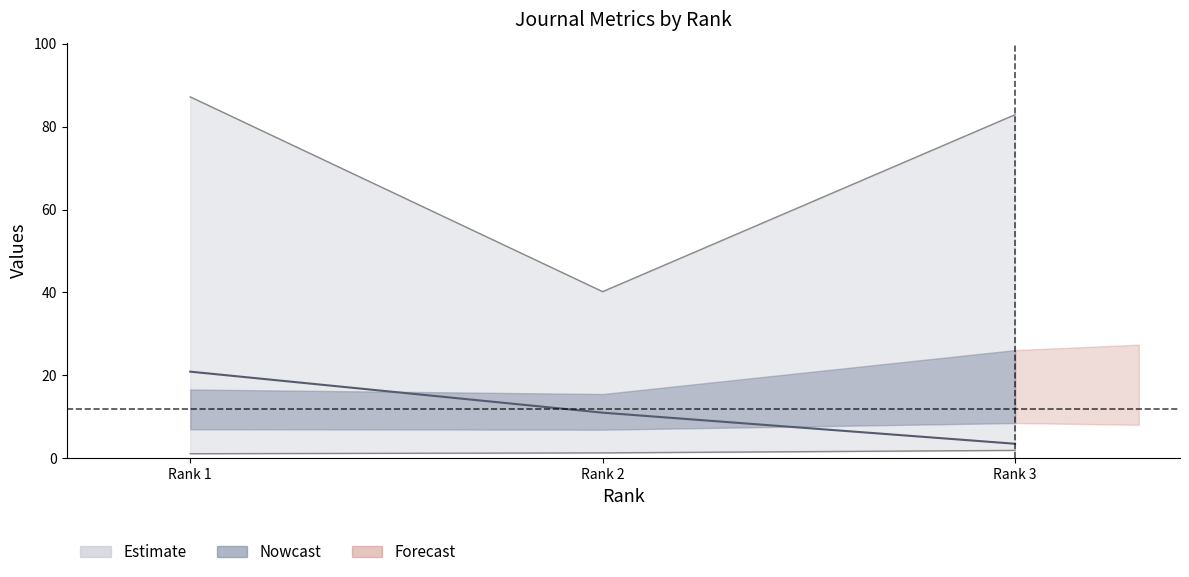

Reading left to right, what are all the values shown in this chart?

H index: 20.9	11.0	3.5
Total Docs. (2003): 1.1	1.3	1.9
Total Cites (3years): 87.2	40.2	82.9